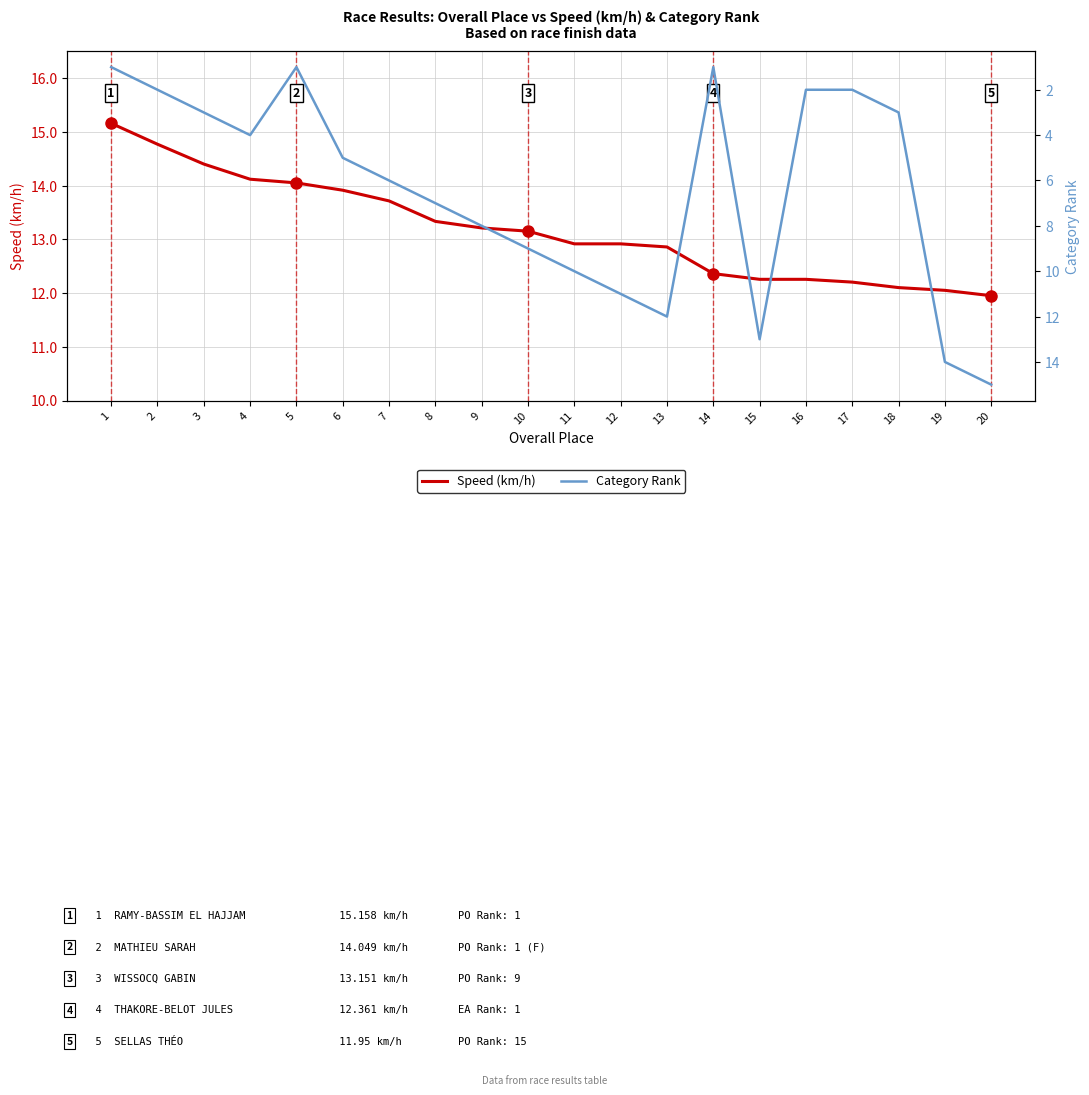

Between which two adjacent categories do Category Rank and Speed (km/h) first intersect?

14 and 15